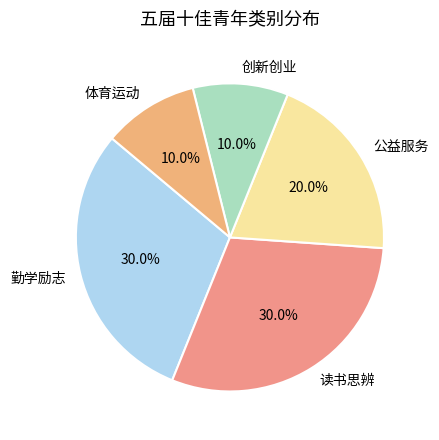

Does 读书思辨 account for over 50% of the chart?

No